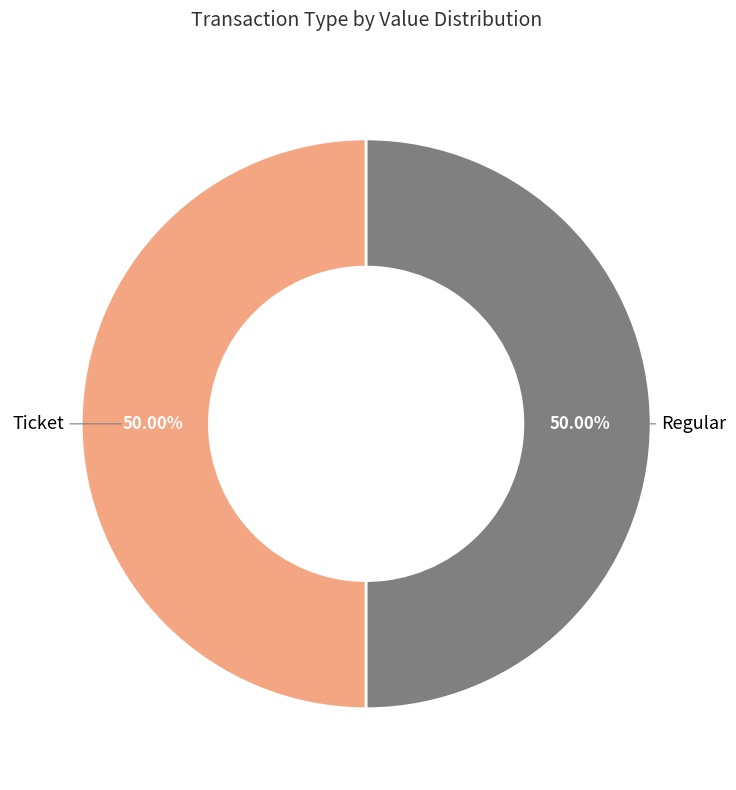

Count the number of slices in the pie.

2